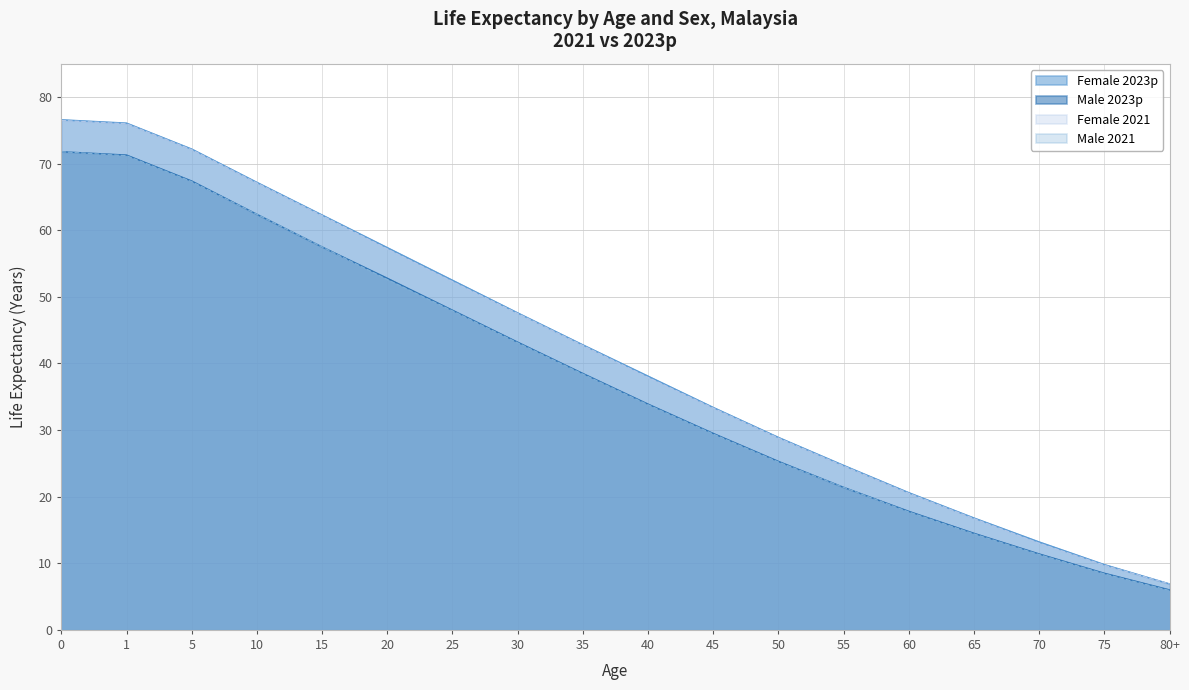

What is the label of the 7th point from the left?

25